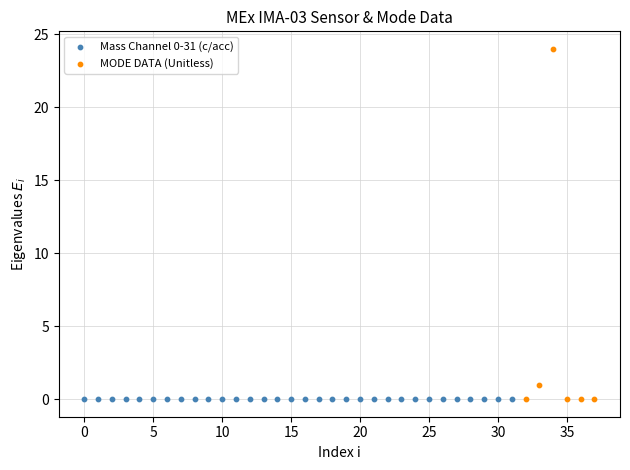

What are all the series names shown in the legend?

Mass Channel 0-31 (c/acc), MODE DATA (Unitless)